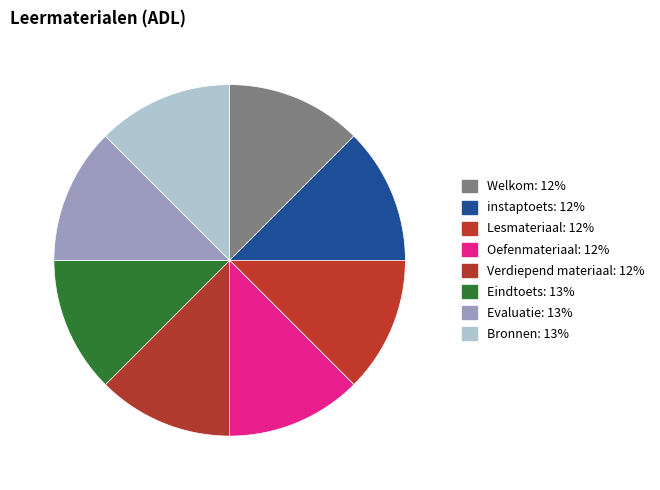

How many slices are in this pie chart?

8